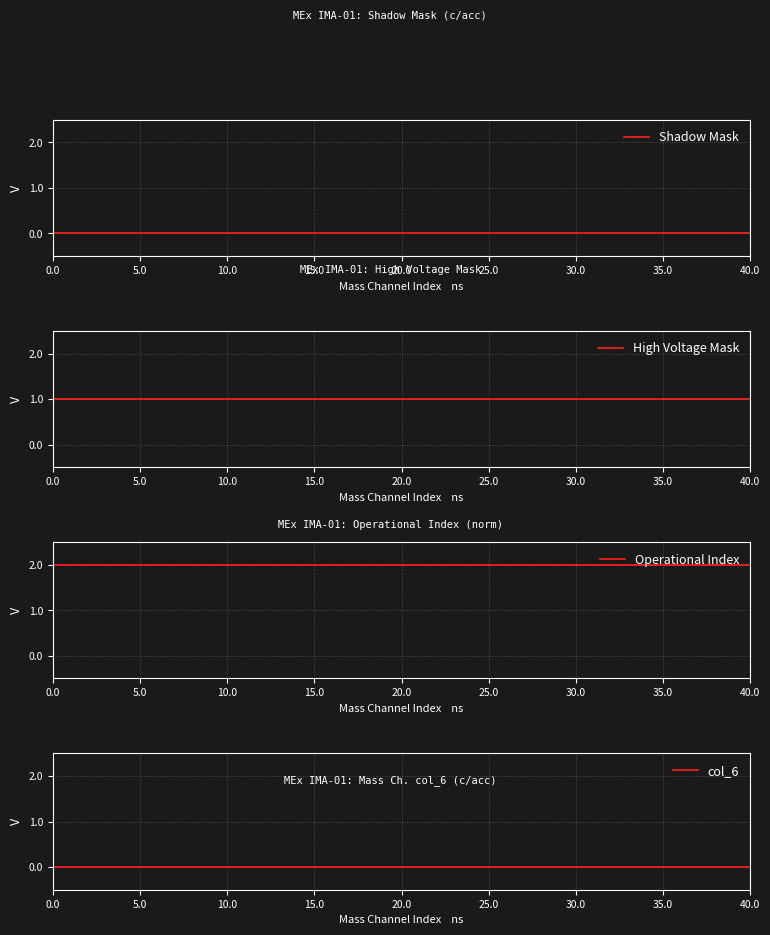

What is the highest value of the Operational Index series?

2